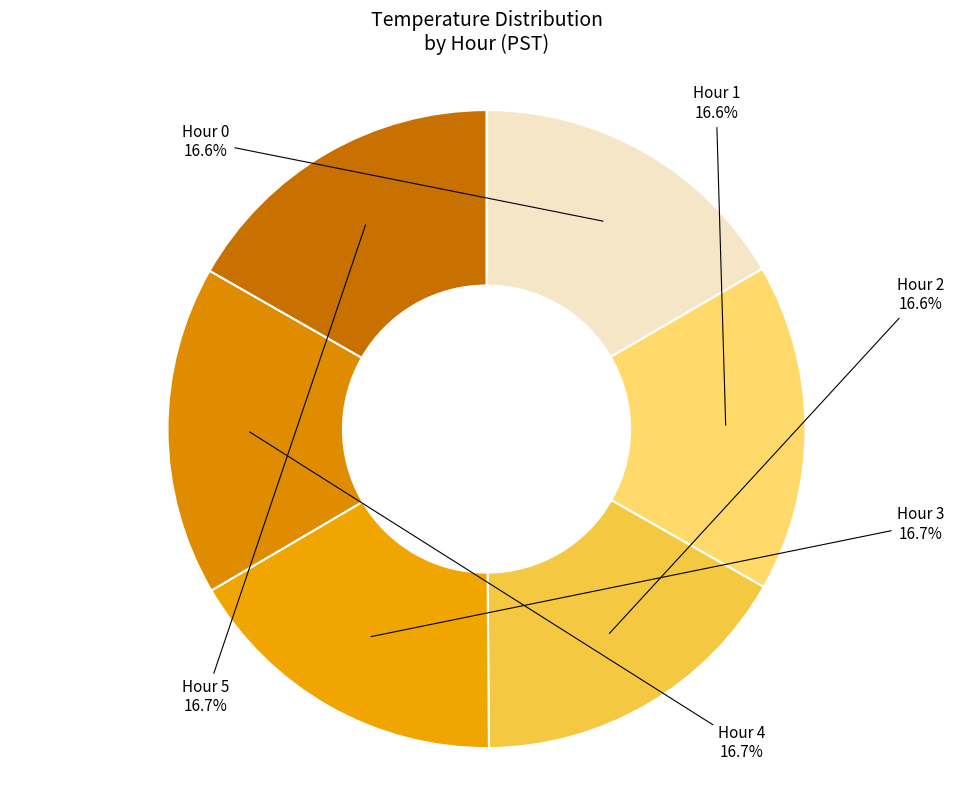

Does any single category account for the majority?

No